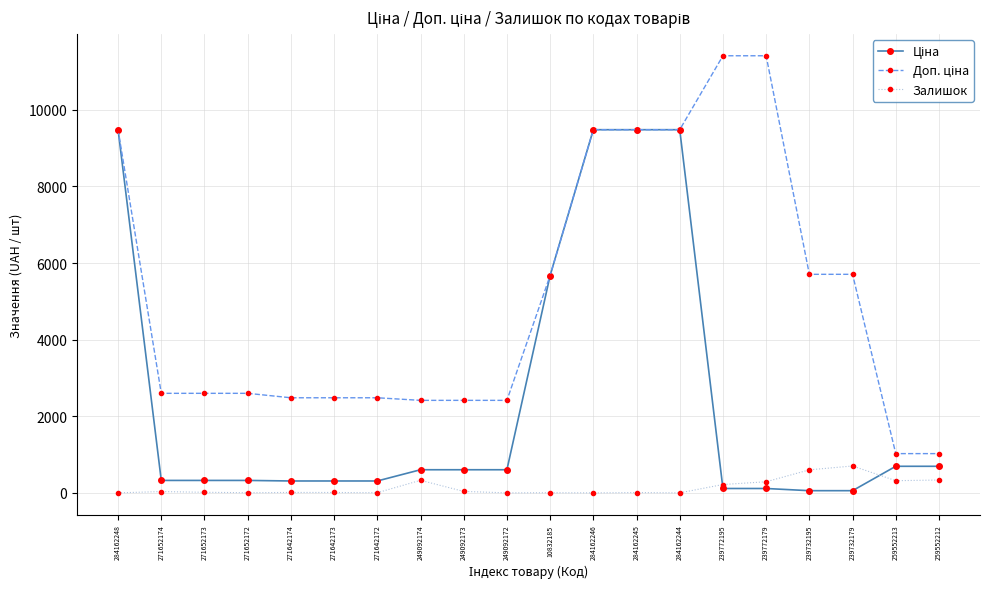

Is it true that Залишок equals 11.0 at 271642174?

True